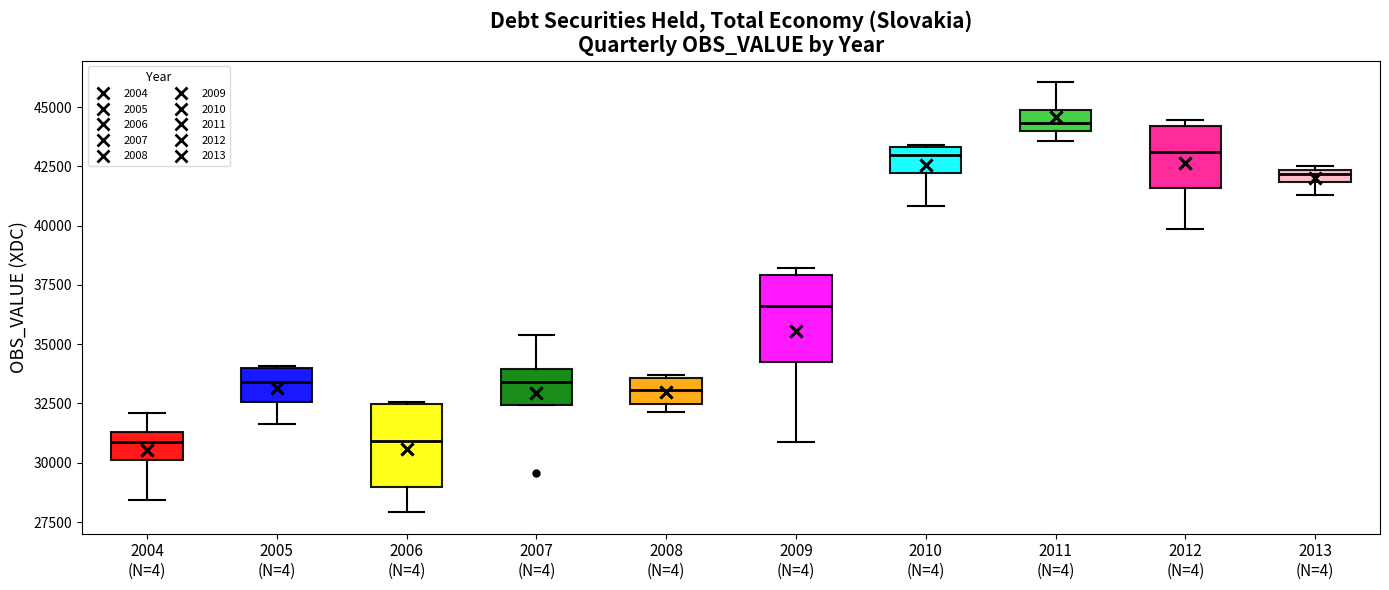

Where is the lower edge of the box for 2011 (N=4) on the y-axis? The values are not printed on the chart, so give them approximately, as read against the axis.

44000